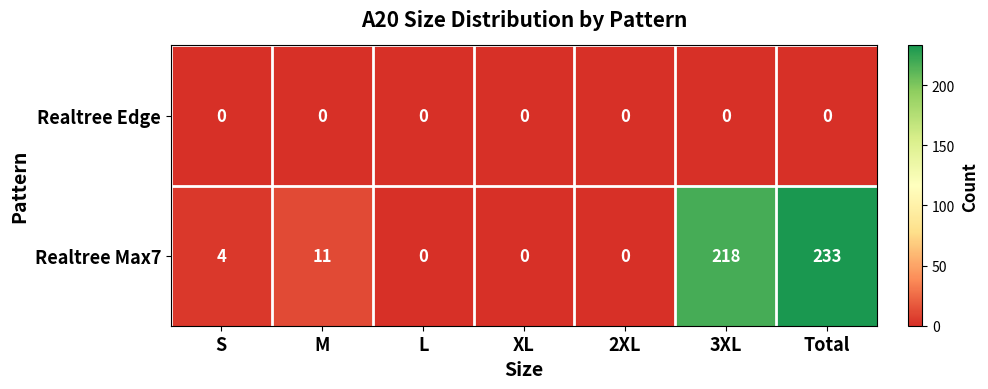

What is the sum of all Realtree Max7 values?

466